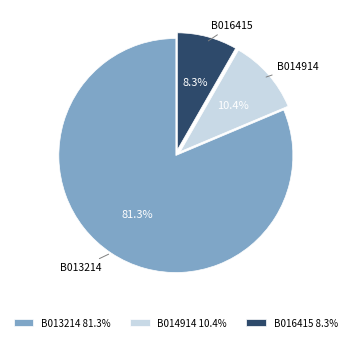

How many segments does this pie chart have?

3